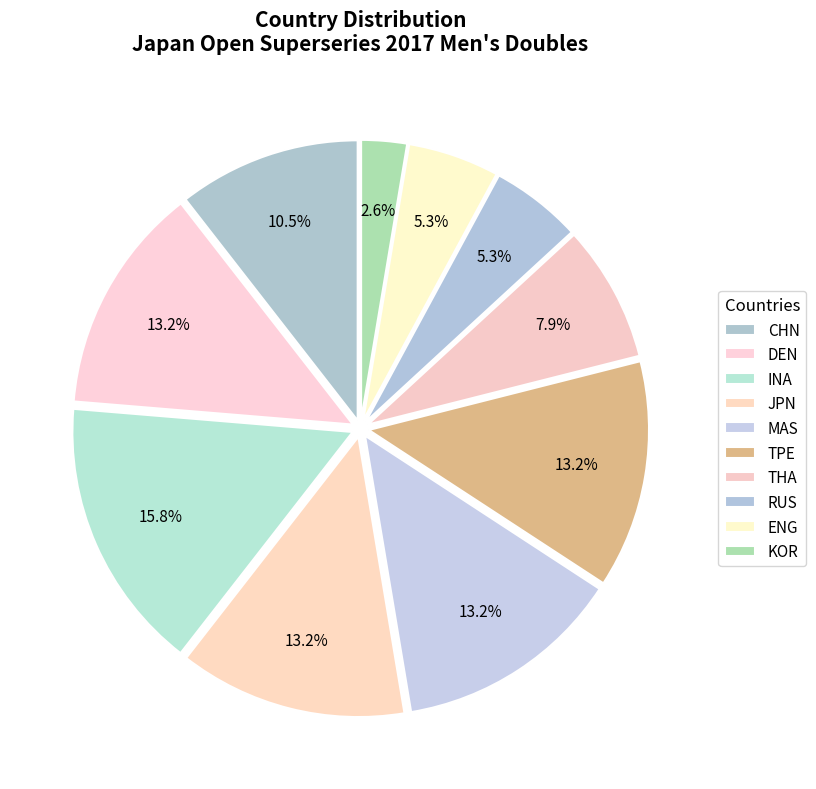

To the nearest percent, what percentage of the pie is JPN?

13%